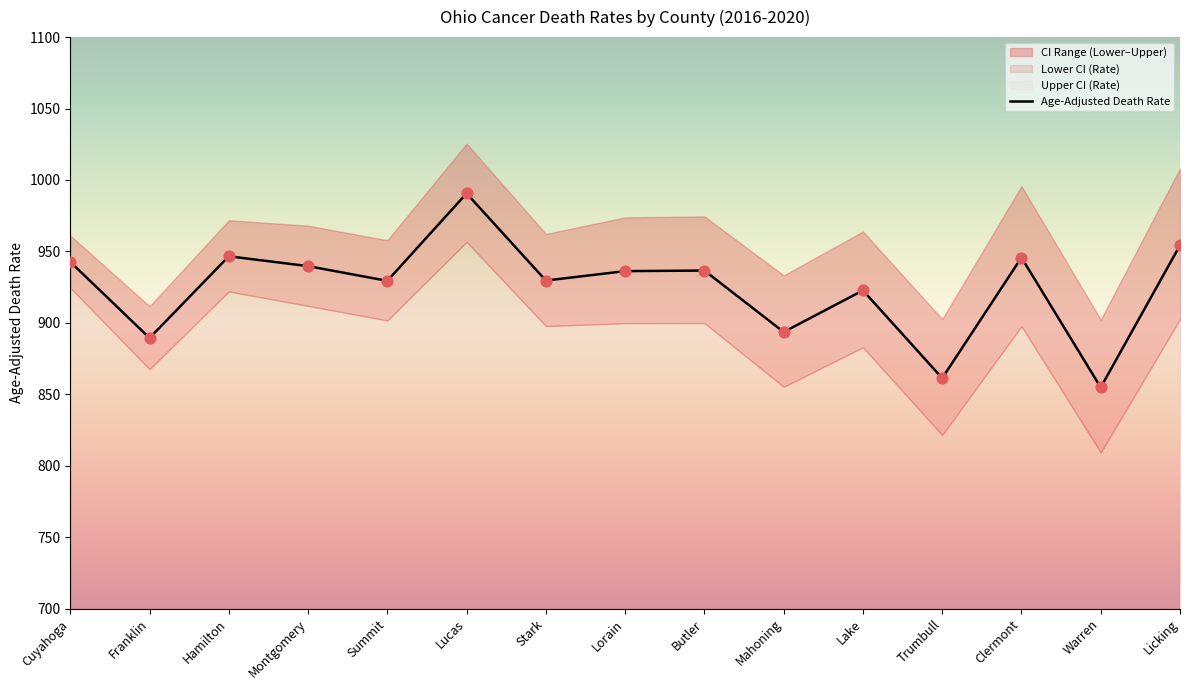

Between Lucas and Licking, which is larger?

Lucas